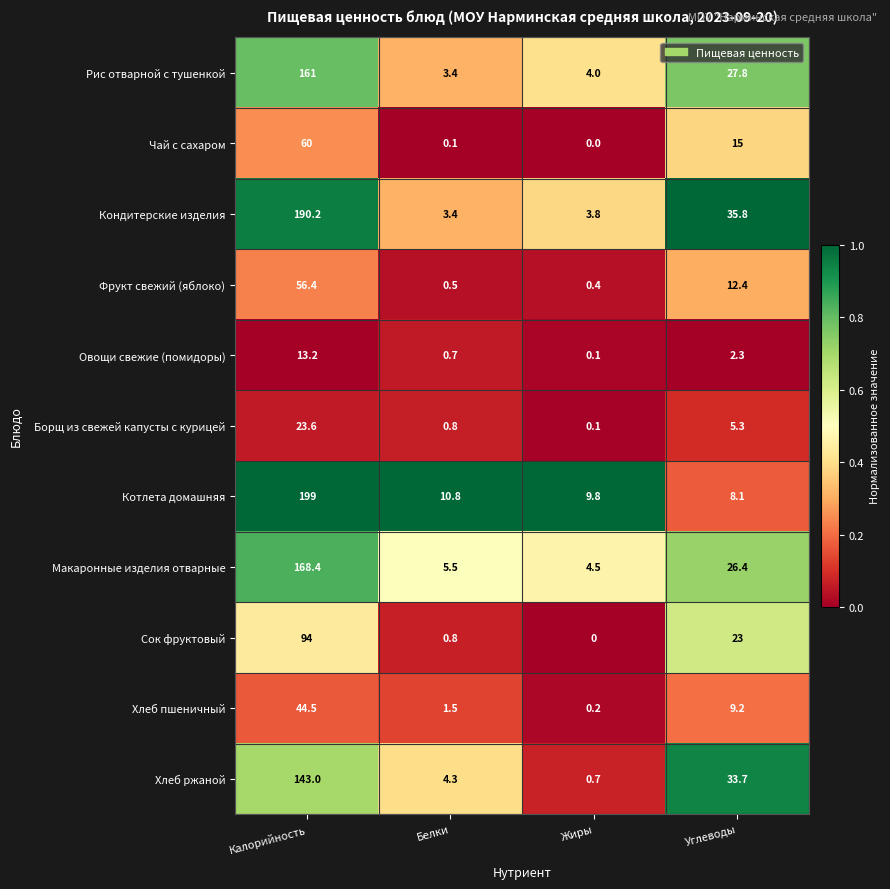

What is the difference between the maximum and minimum values in the Хлеб пшеничный series?

44.3